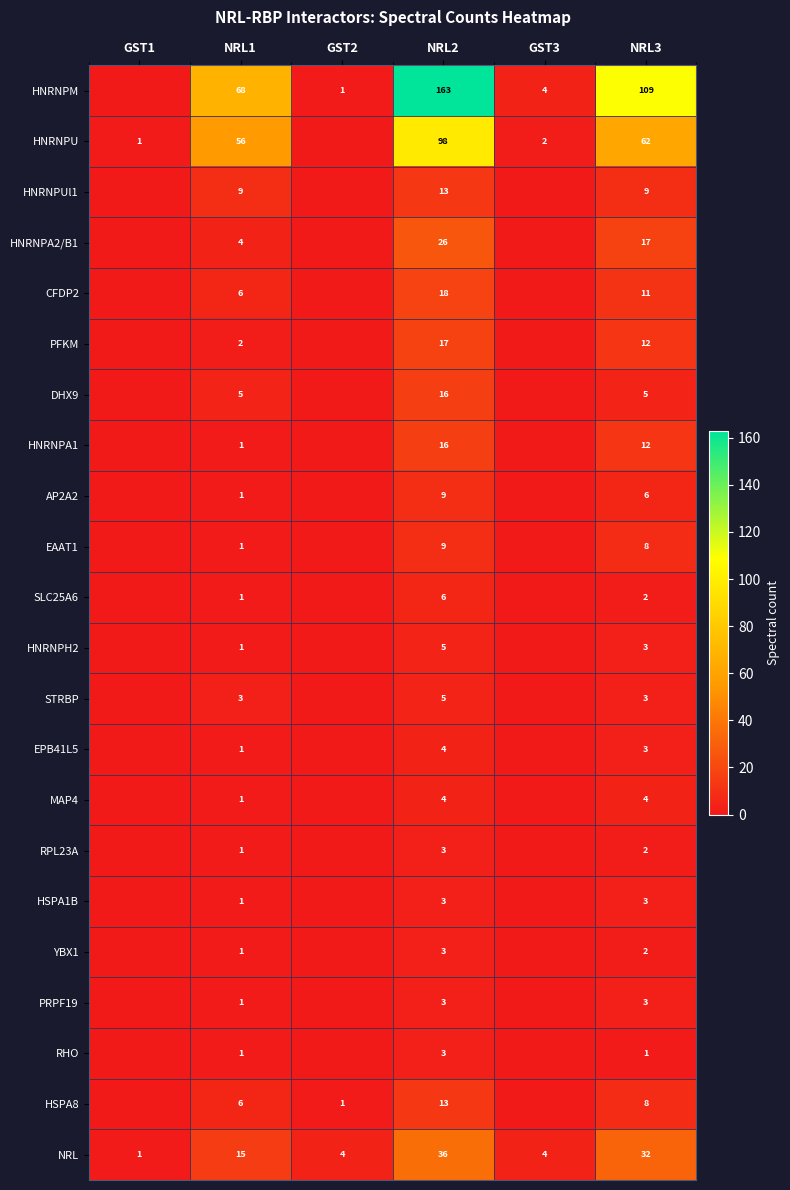

What is the spread (max minus min) of values at NRL2?

160